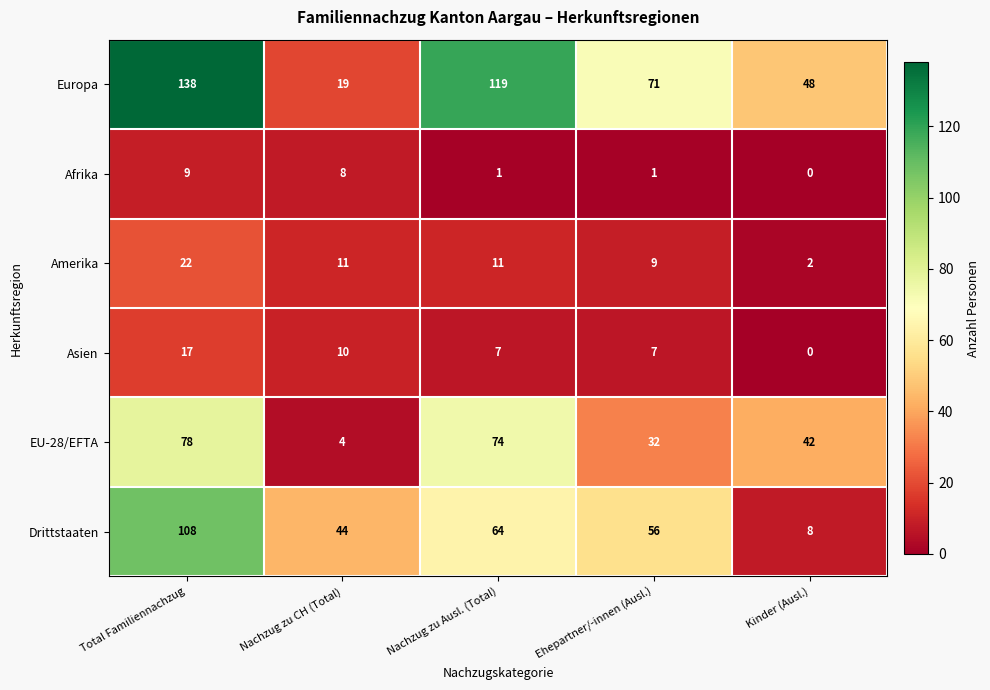

What is the total value across all series at Nachzug zu CH (Total)?

96